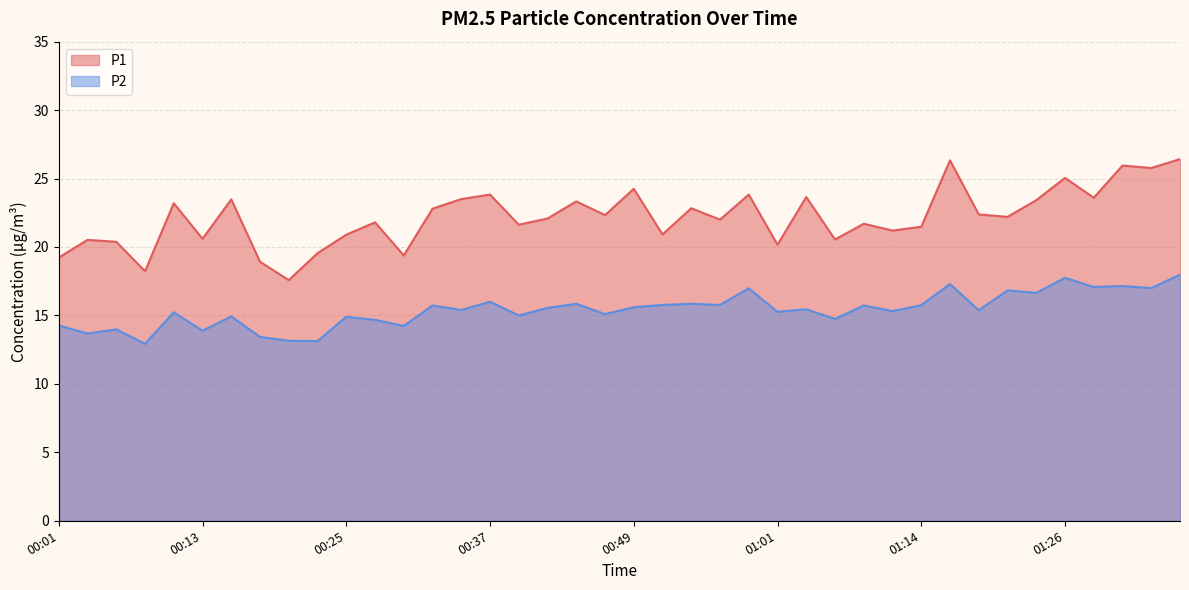

Read the P1 value at 00:59.

23.8